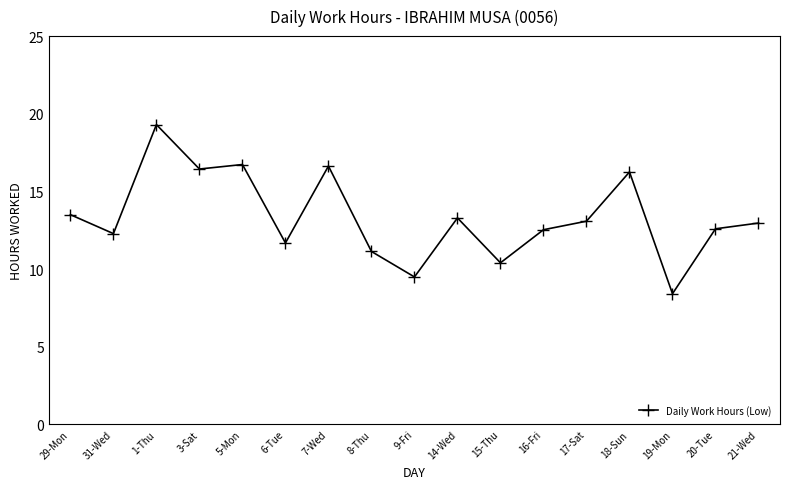

What is the average value?

13.3